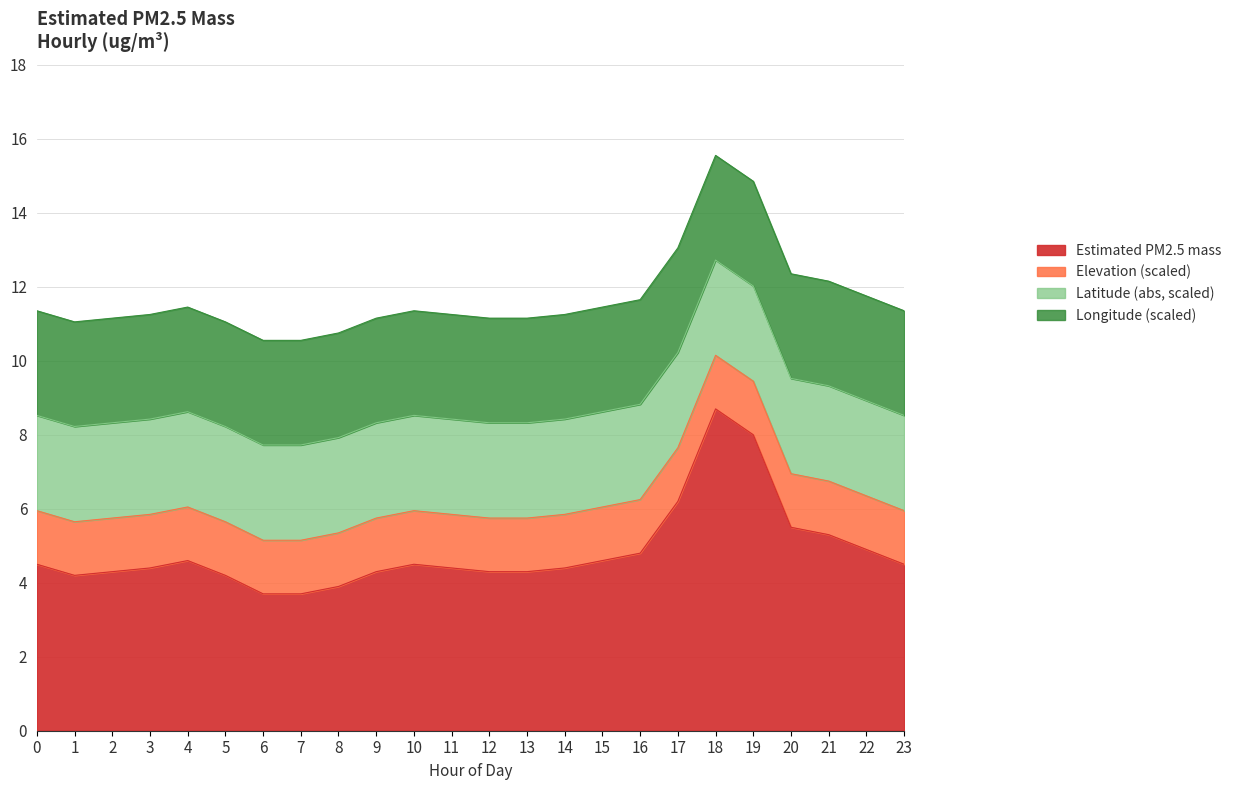

Reading left to right, what are all the values shown in this chart?

Estimated PM2.5 mass: 4.5	4.2	4.3	4.4	4.6	4.2	3.7	3.7	3.9	4.3	4.5	4.4	4.3	4.3	4.4	4.6	4.8	6.2	8.7	8.0	5.5	5.3	4.9	4.5
Elevation (scaled): 1.4	1.4	1.4	1.4	1.4	1.4	1.4	1.4	1.4	1.4	1.4	1.4	1.4	1.4	1.4	1.4	1.4	1.4	1.4	1.4	1.4	1.4	1.4	1.4
Latitude (abs, scaled): 2.6	2.6	2.6	2.6	2.6	2.6	2.6	2.6	2.6	2.6	2.6	2.6	2.6	2.6	2.6	2.6	2.6	2.6	2.6	2.6	2.6	2.6	2.6	2.6
Longitude (scaled): 2.8	2.8	2.8	2.8	2.8	2.8	2.8	2.8	2.8	2.8	2.8	2.8	2.8	2.8	2.8	2.8	2.8	2.8	2.8	2.8	2.8	2.8	2.8	2.8